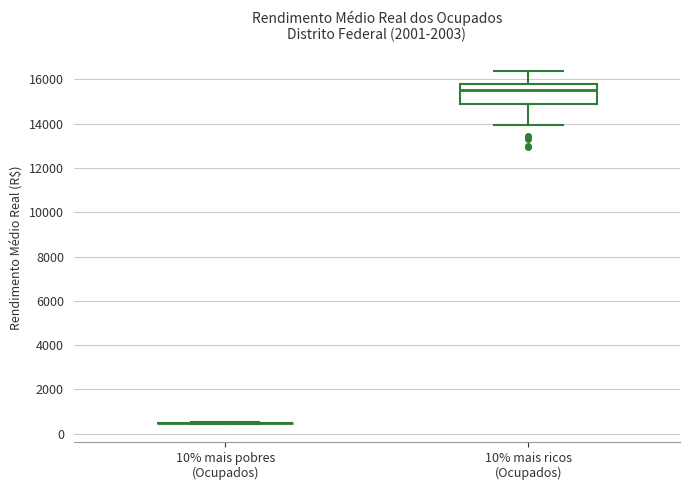

Reading left to right, transcribe this box plot: for each box, give where its median line is, the range the box spans, and where its two whiskers end, as read against the y-axis. The values are not printed on the chart, so give them approximately, as read against the axis.

10% mais pobres (Ocupados): box collapsed to a line at 400, whiskers 400 to 600
10% mais ricos (Ocupados): median 15600, box 14800 to 15800, whiskers 14000 to 16400